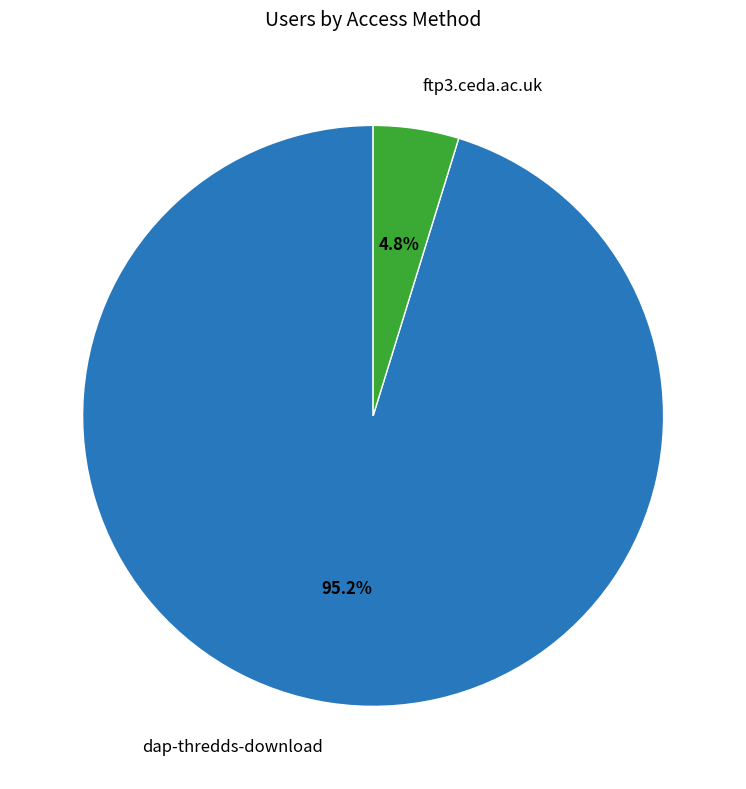

Count the number of slices in the pie.

2